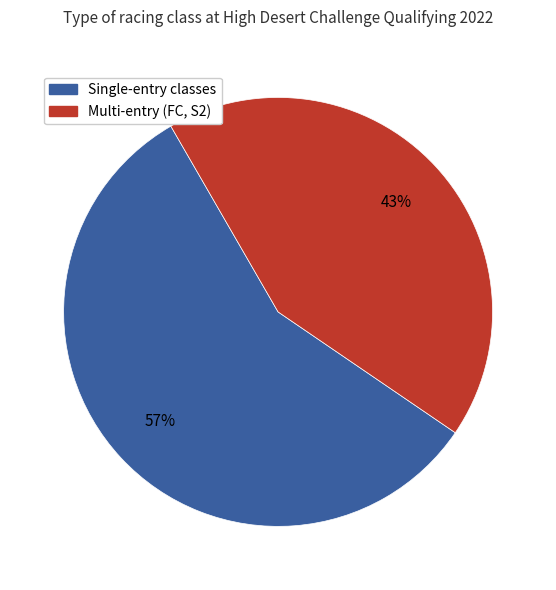

Does any single category account for the majority?

Yes